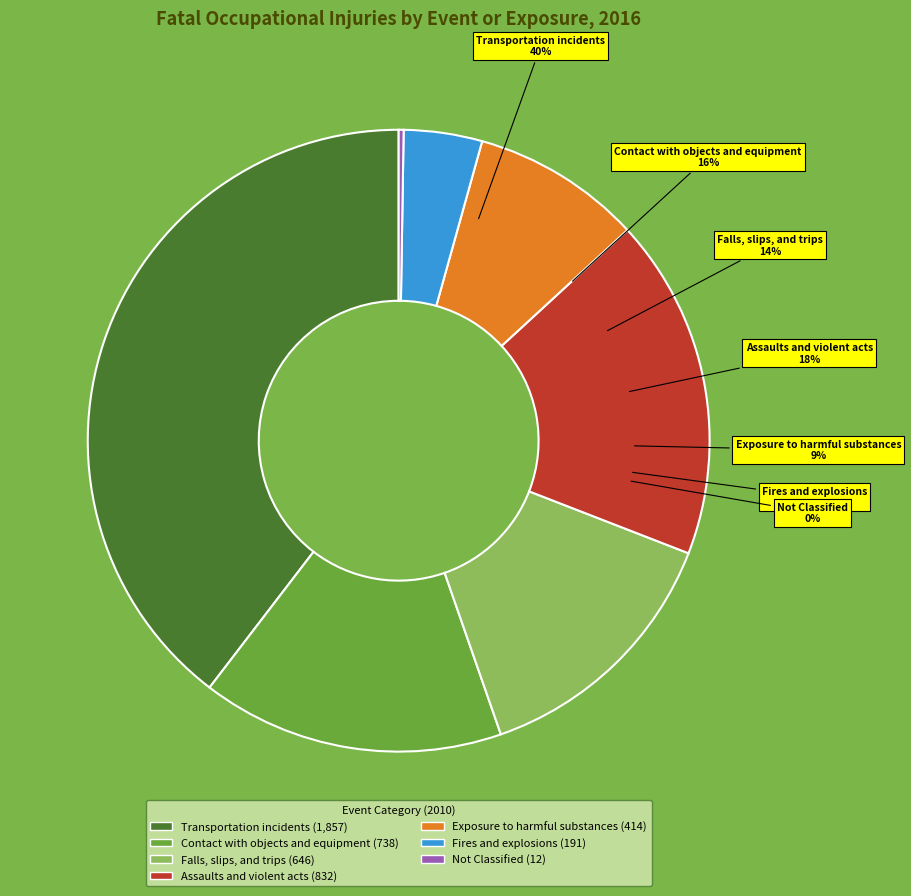

Count the number of slices in the pie.

7